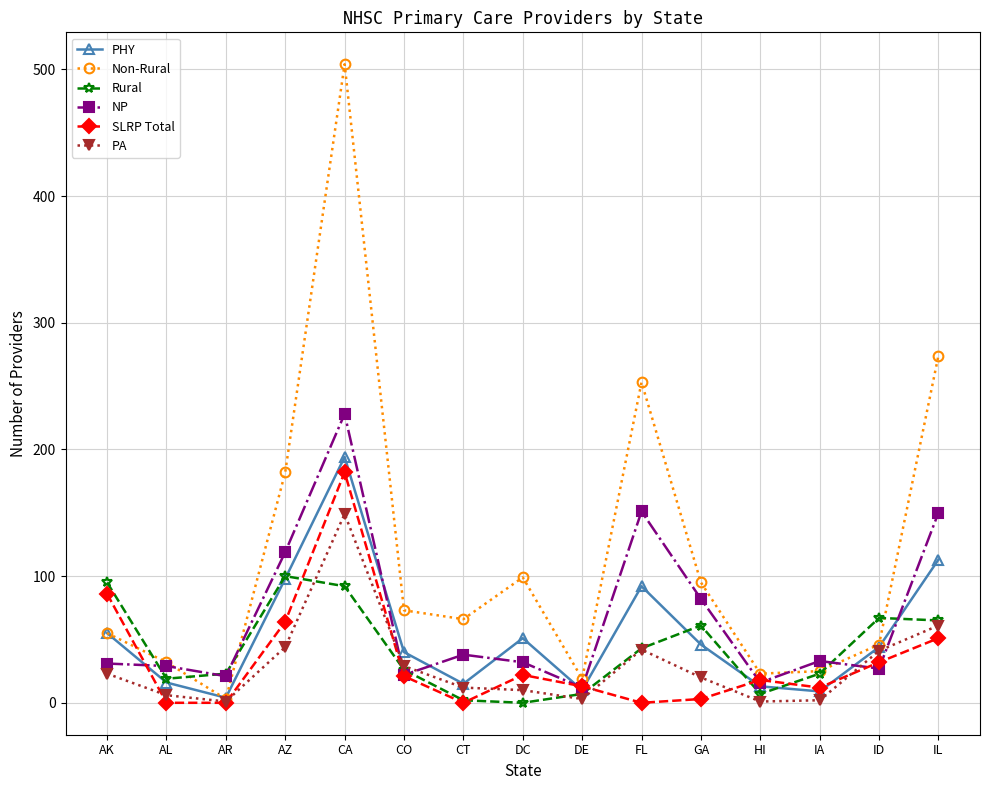

What is the label of the 4th point from the right?

HI